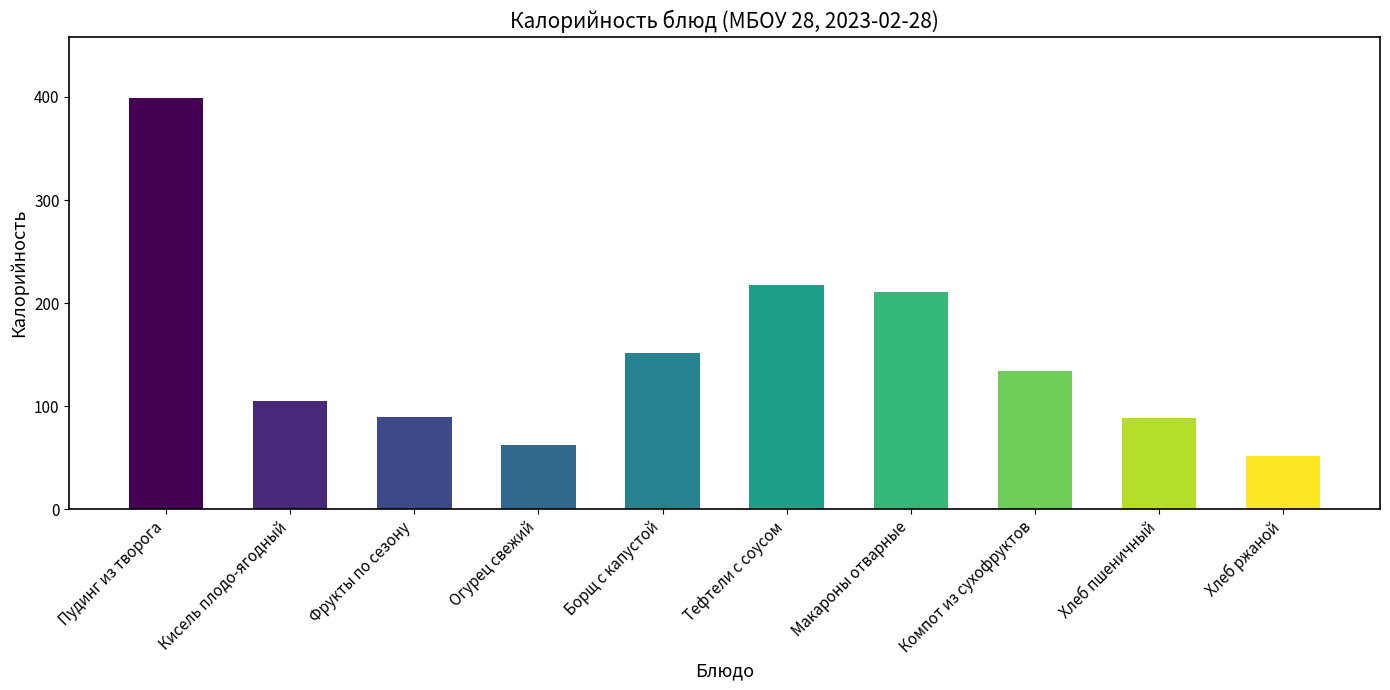

Which has a higher value, Макароны отварные or Огурец свежий?

Макароны отварные